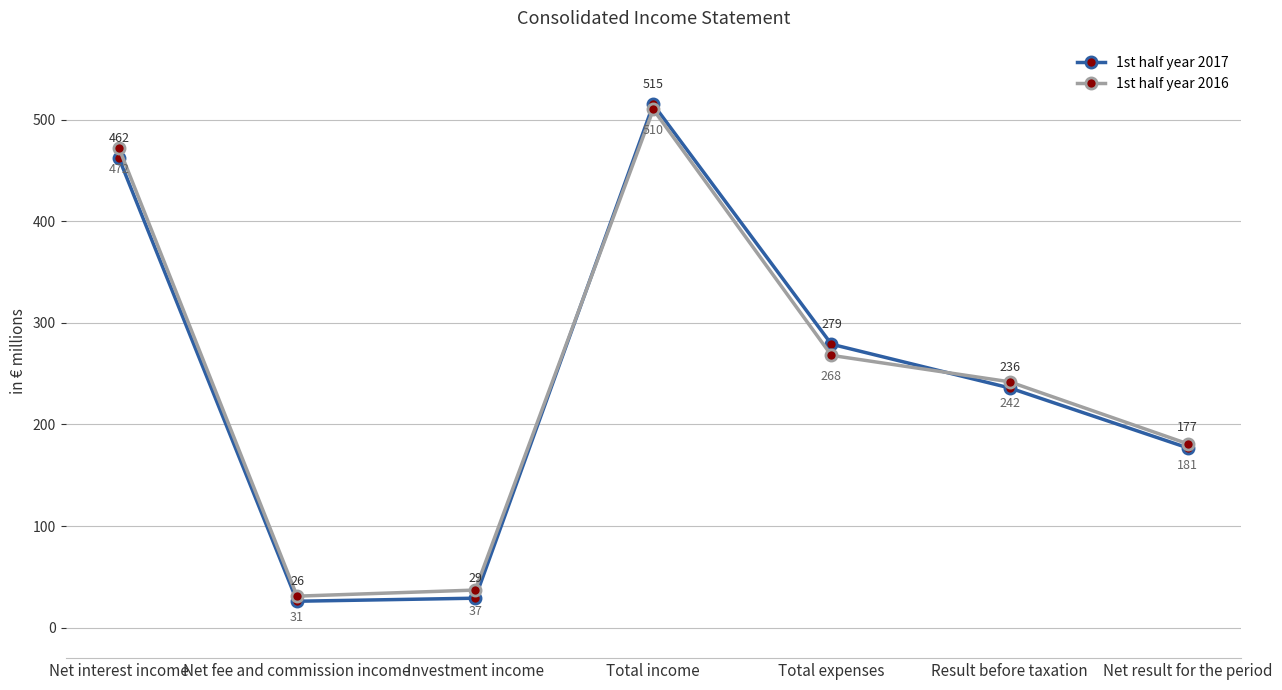

Count the number of categories in the chart.

7